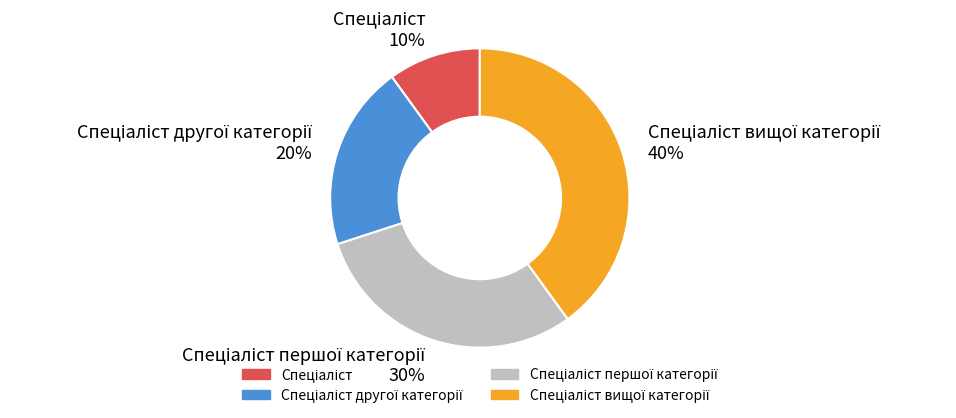

How many segments does this pie chart have?

4